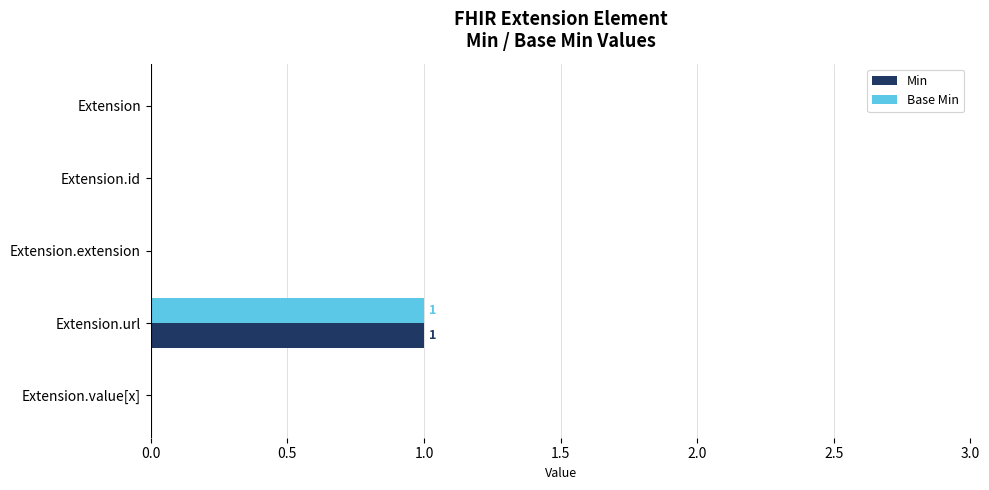

Which category has the highest value across all series?

Extension.url